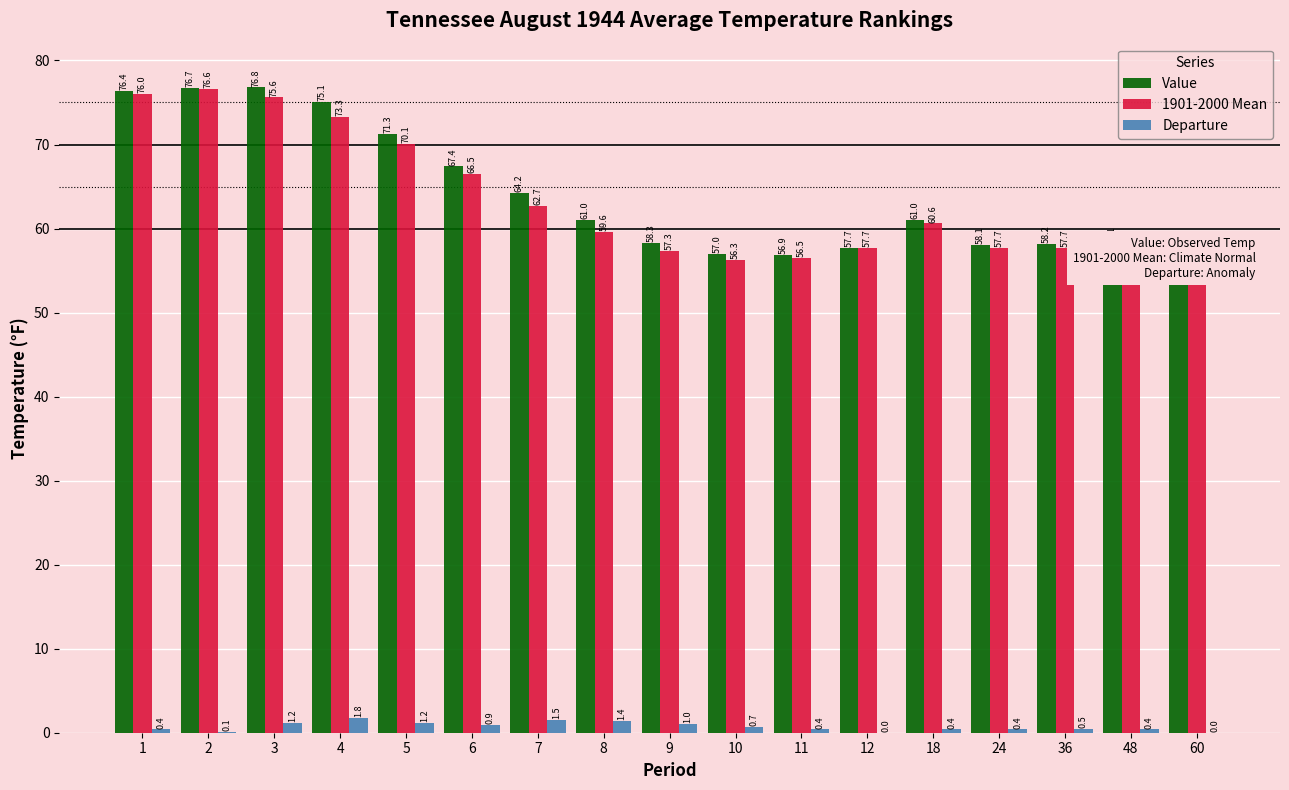

What is the maximum value shown in the chart?

76.8